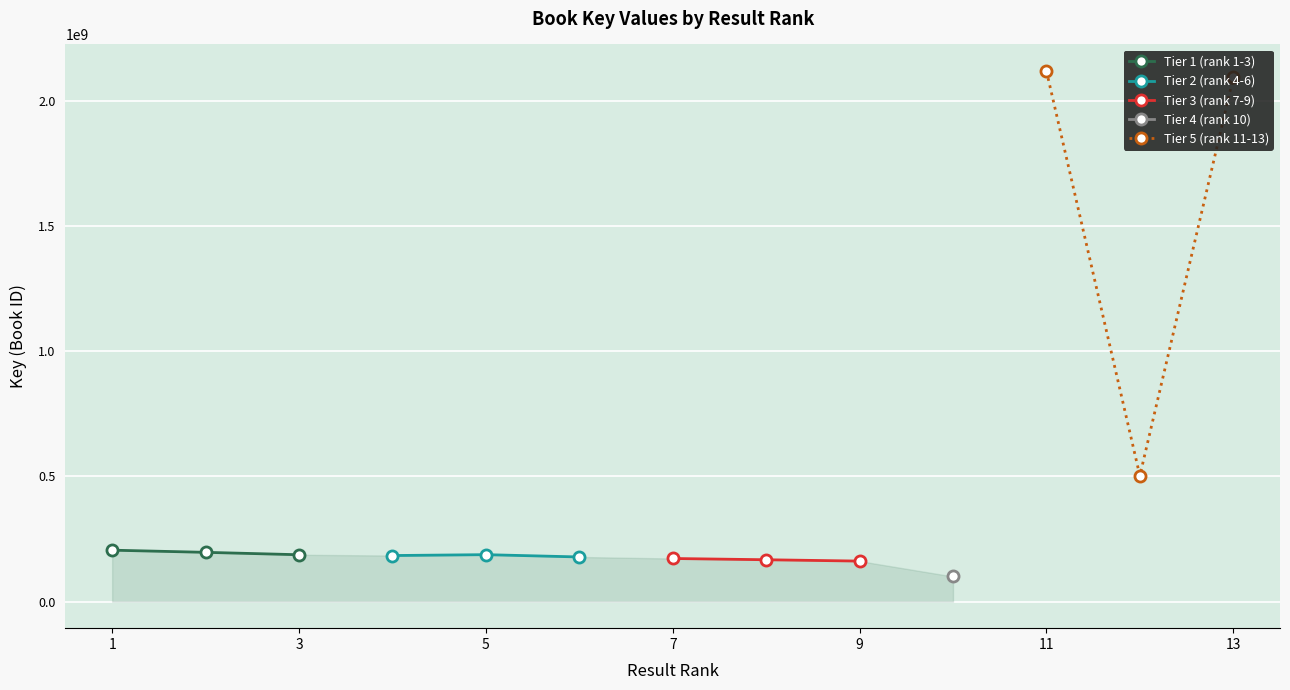

What is the value of the Tier 3 (rank 7-9) point at the 3rd from the left?

161975879